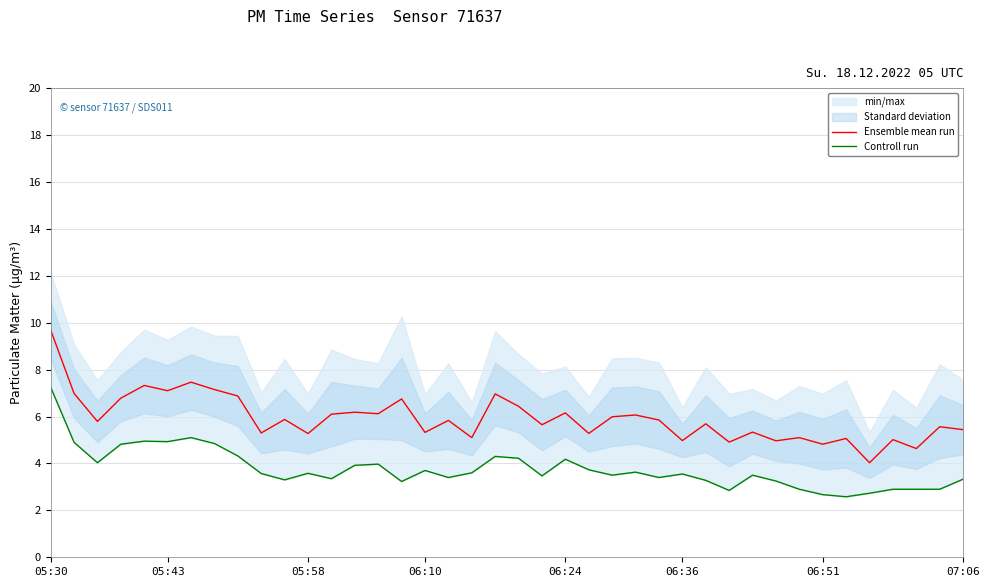

Is it true that Ensemble mean run equals 3.0 at 9?

False